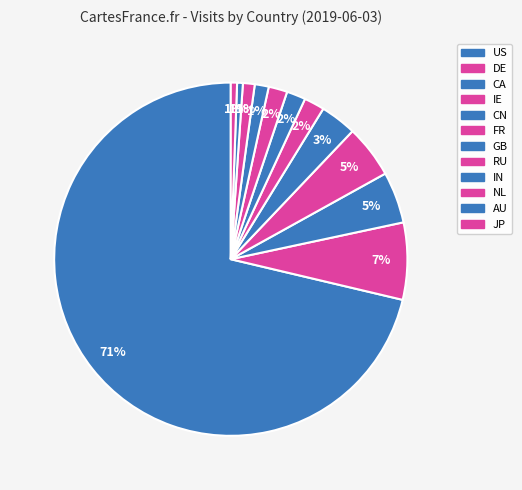

What is the change in value from CN to NL?

-27925